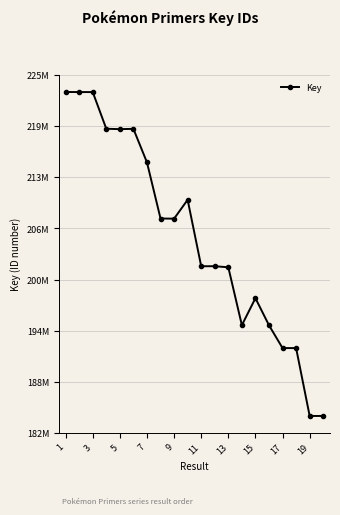

What is the smallest value displayed?

183959262